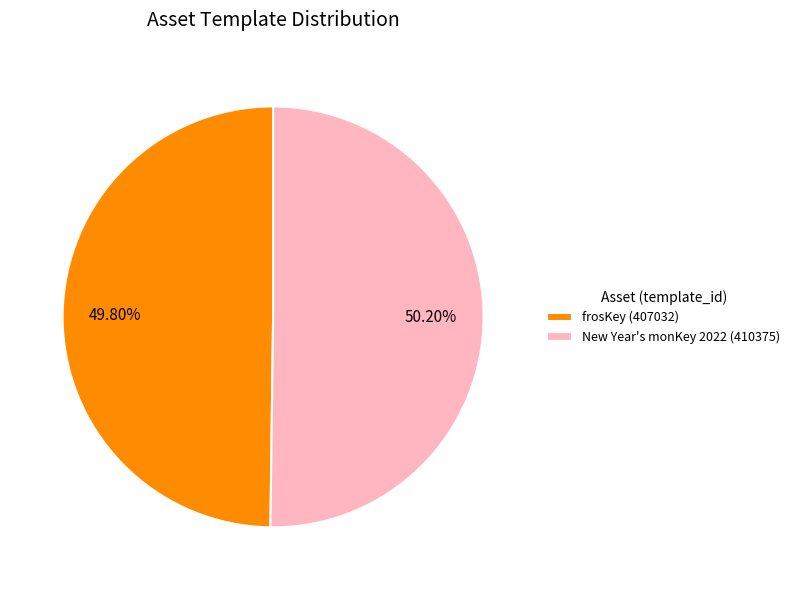

To the nearest percent, what portion does New Year's monKey 2022 (410375) represent?

50%